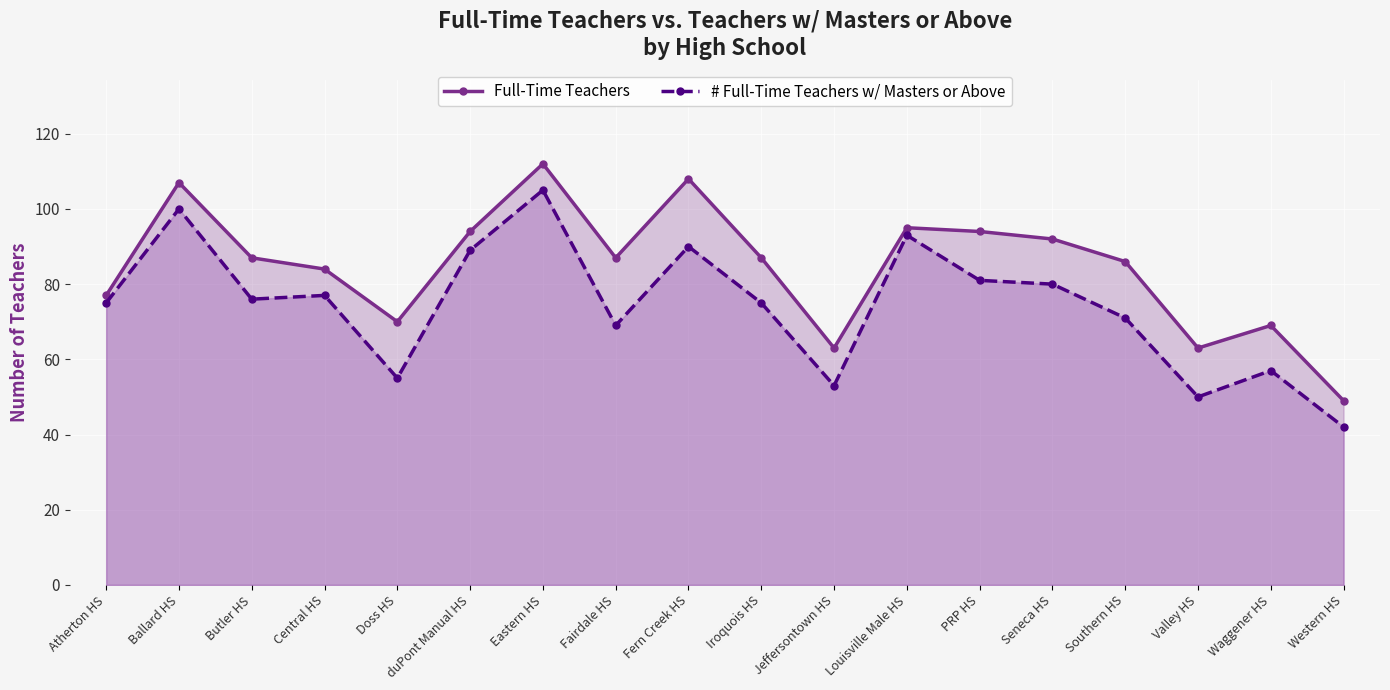

What is the smallest value displayed?

42